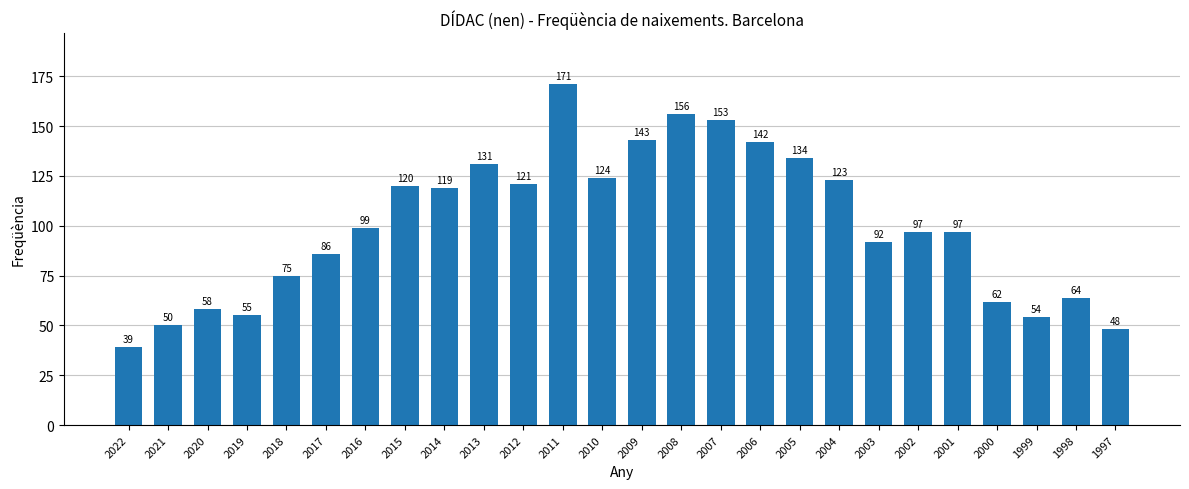

At which label is the value closest to 105?

2016